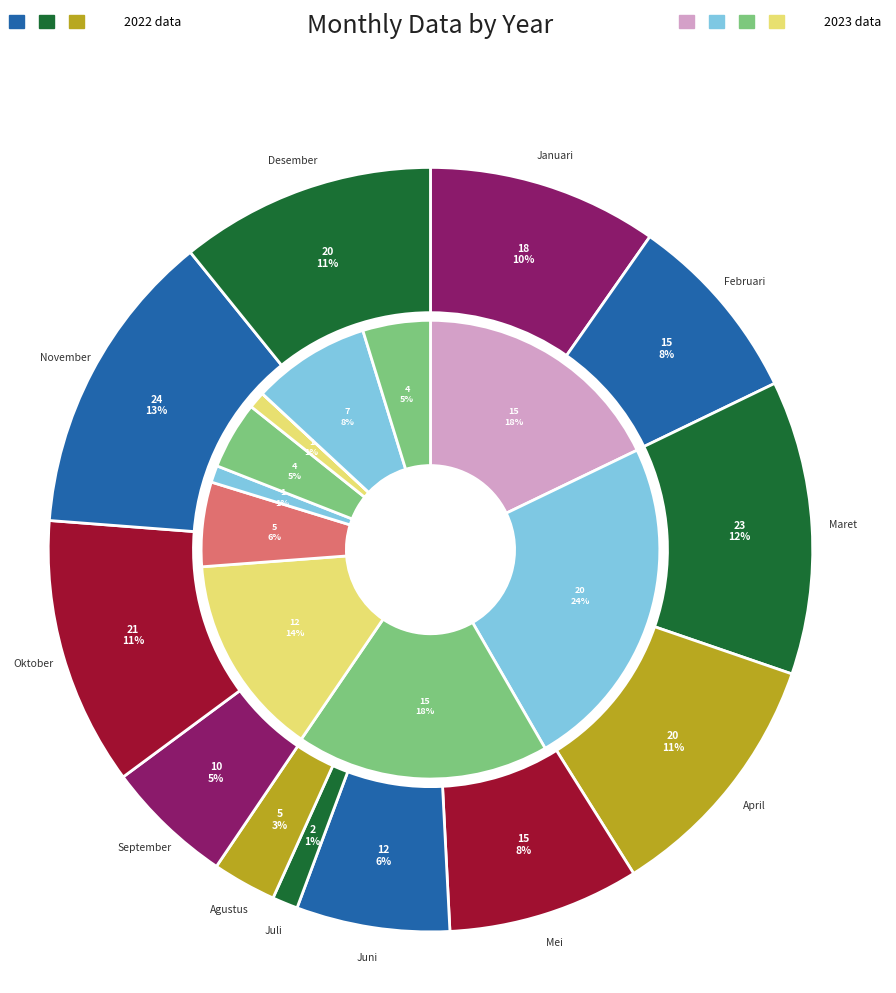

At November, list the series in order from smallest to largest.

2023, 2022